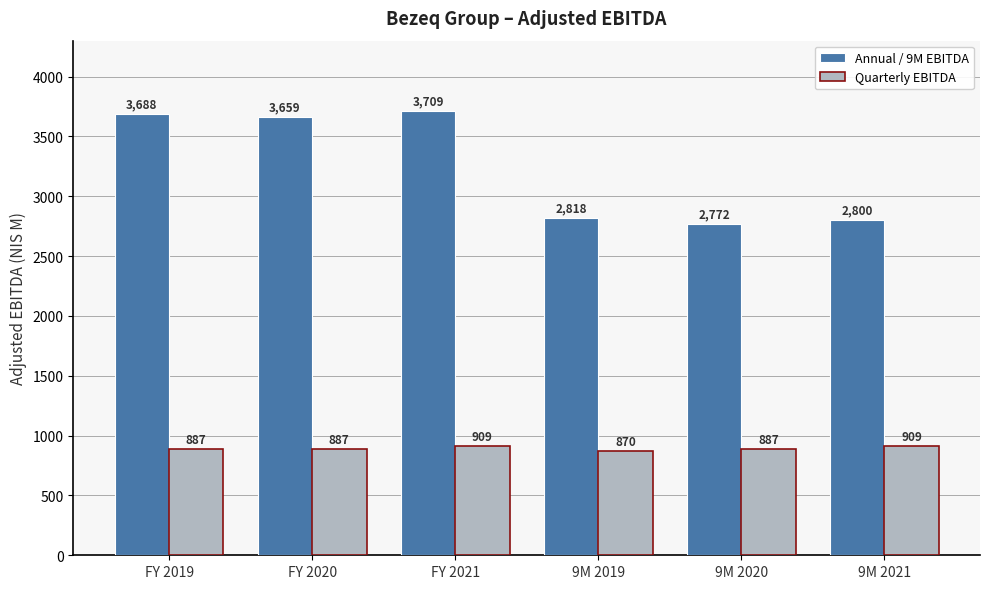

What position from the right is FY 2021?

4